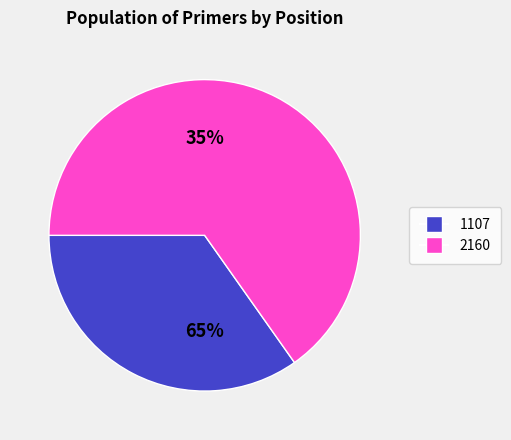

True or false: 2160 accounts for 73% of the total.

False